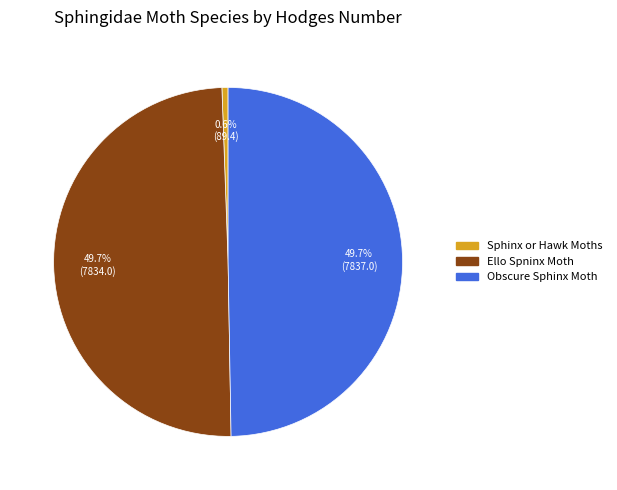

To the nearest percent, what is the combined percentage of Sphinx or Hawk Moths and Ello Spninx Moth?

50%